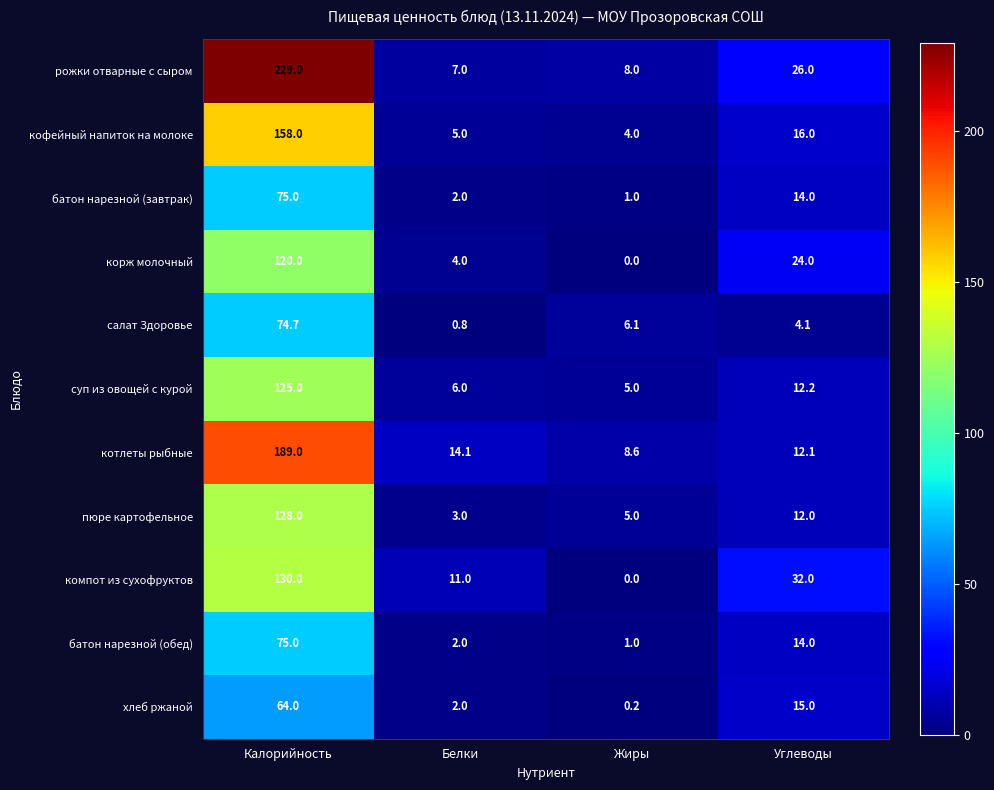

Rank the categories by пюре картофельное value from lowest to highest.

Белки, Жиры, Углеводы, Калорийность